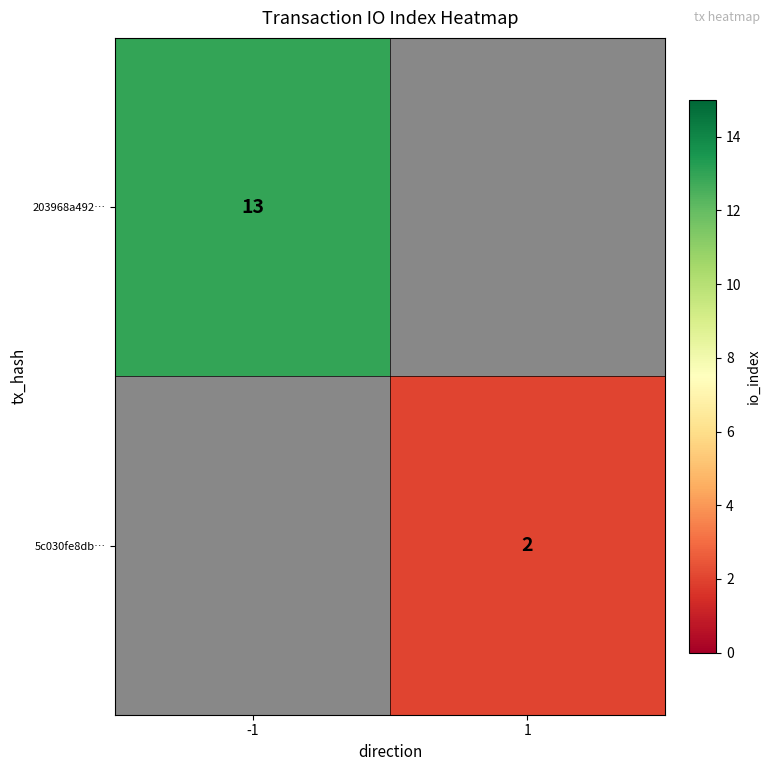

The 5c030fe8db… series shows 2 at 1. True or false?

True